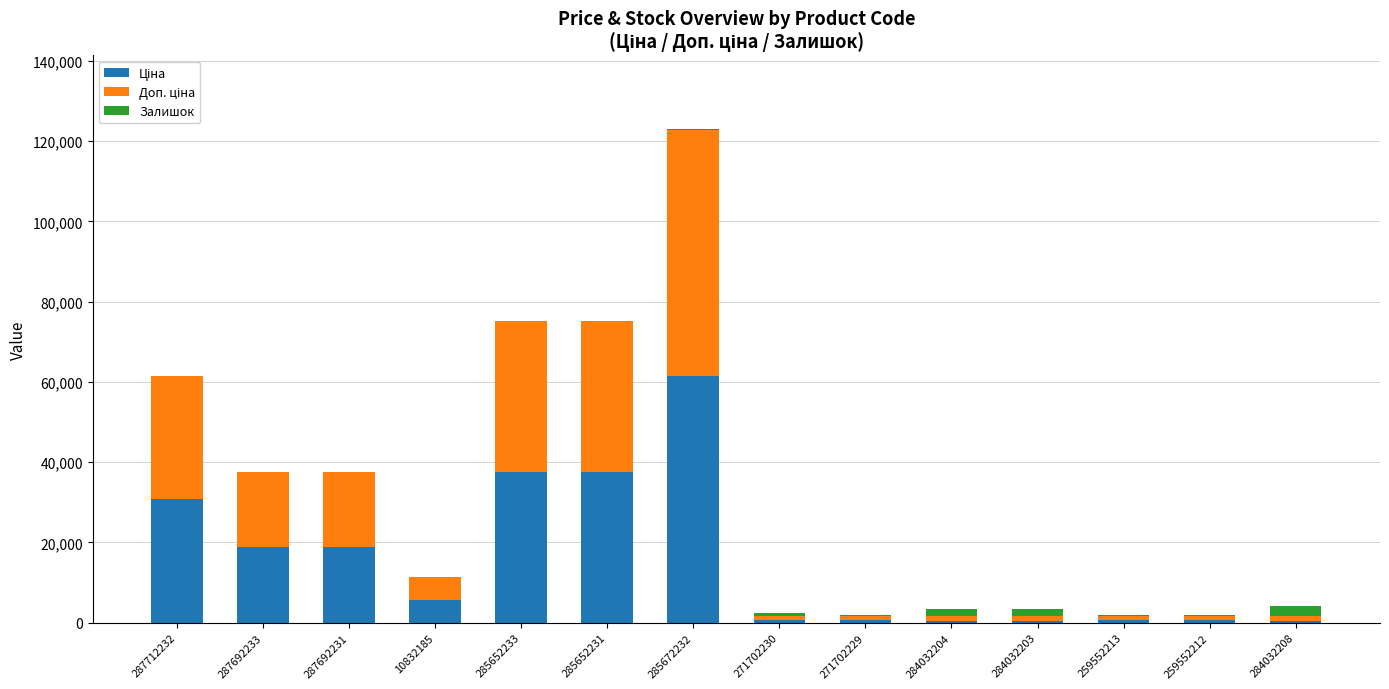

At which category is the sum across all series the highest?

285672232